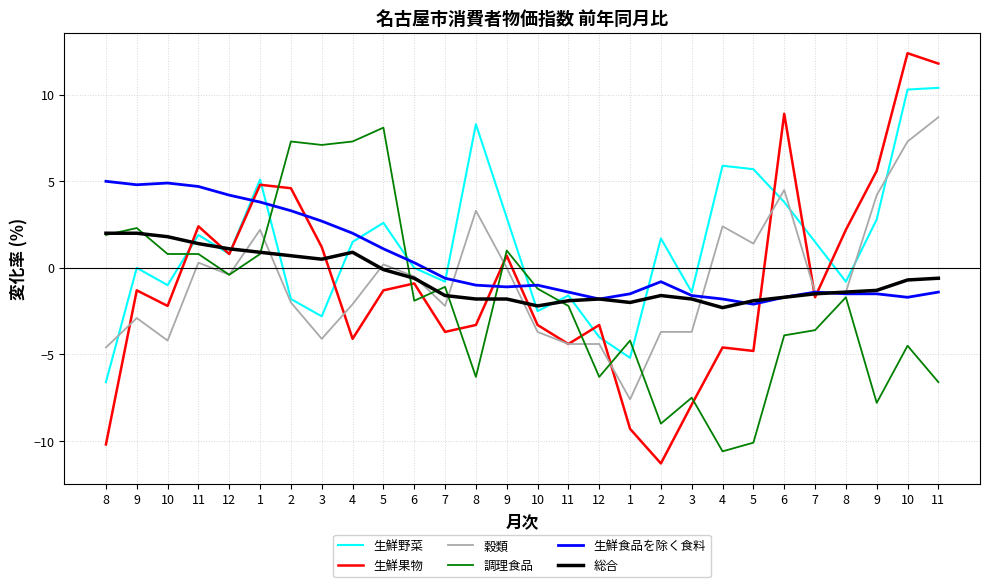

Which label corresponds to the smallest value in the chart?

2